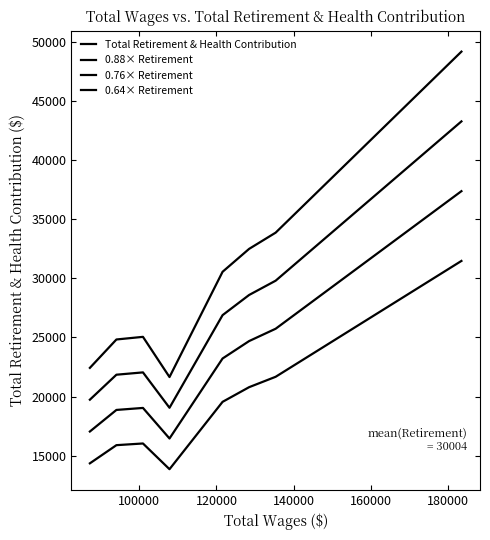

In 0.76× Retirement, how many points are higher than both neighbors (excluding endpoints)?

1